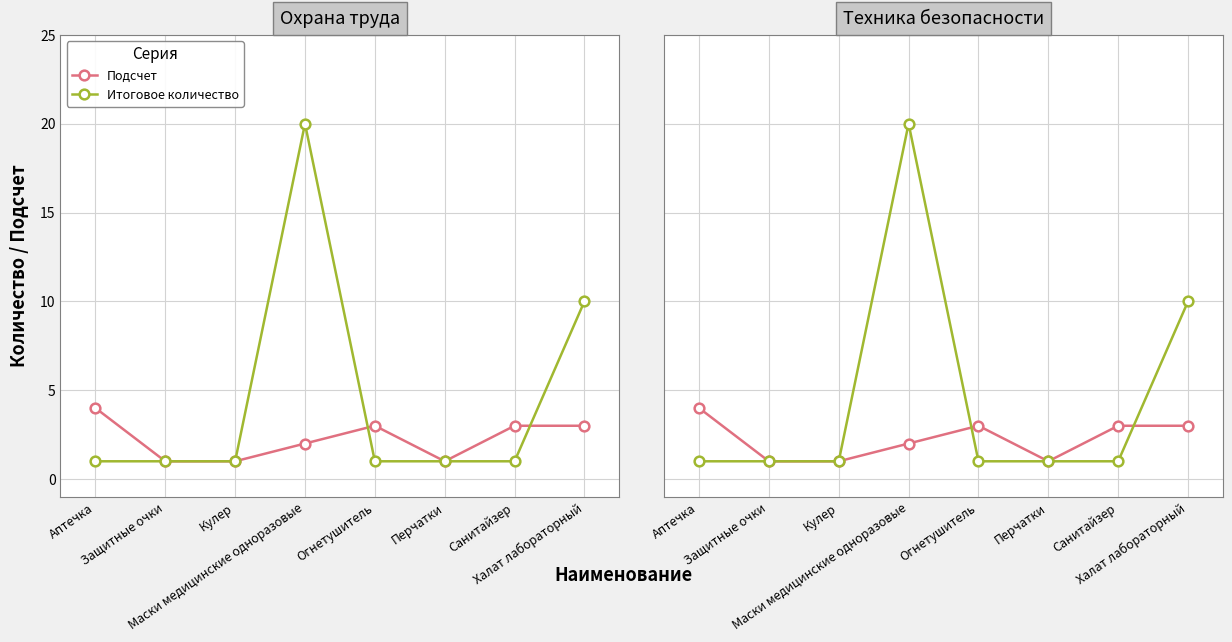

Rank the series by their maximum value, from lowest to highest.

Подсчет, Итоговое количество